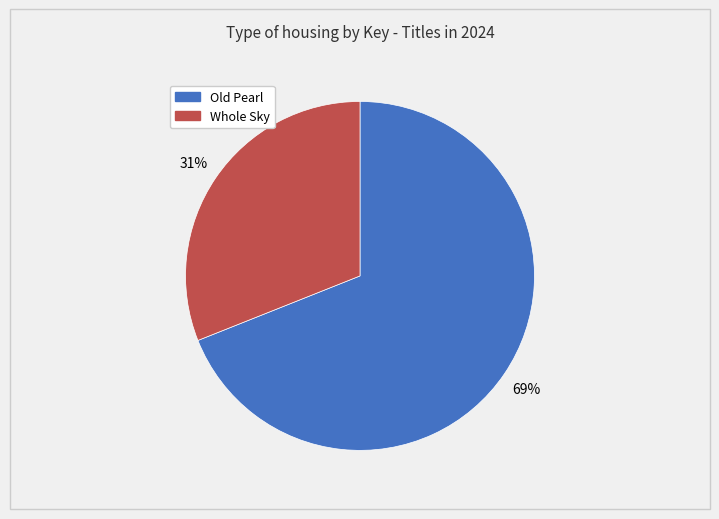

Between Whole Sky and Old Pearl, which is larger?

Old Pearl